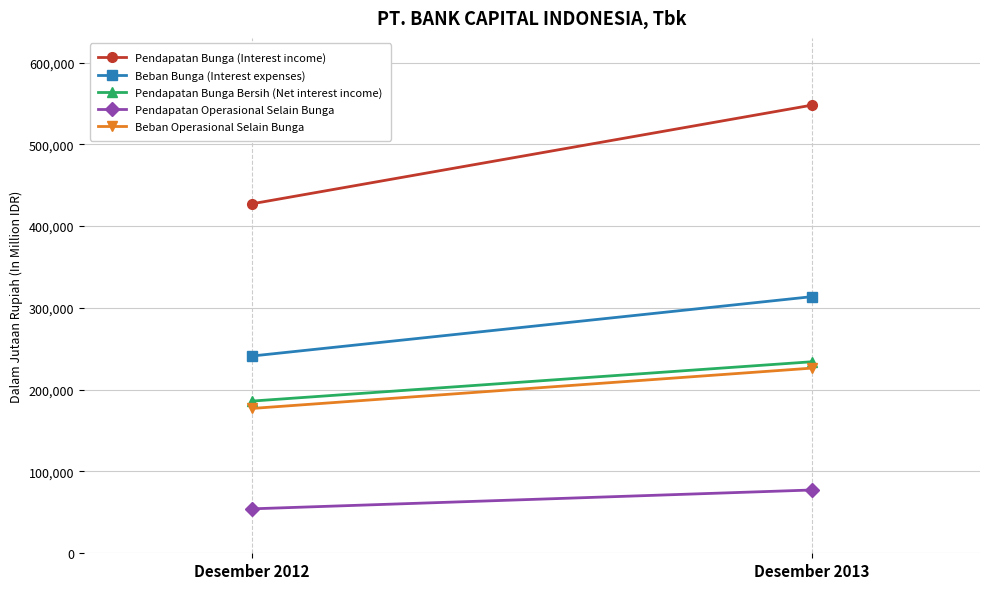

How many lines are shown in the chart?

5